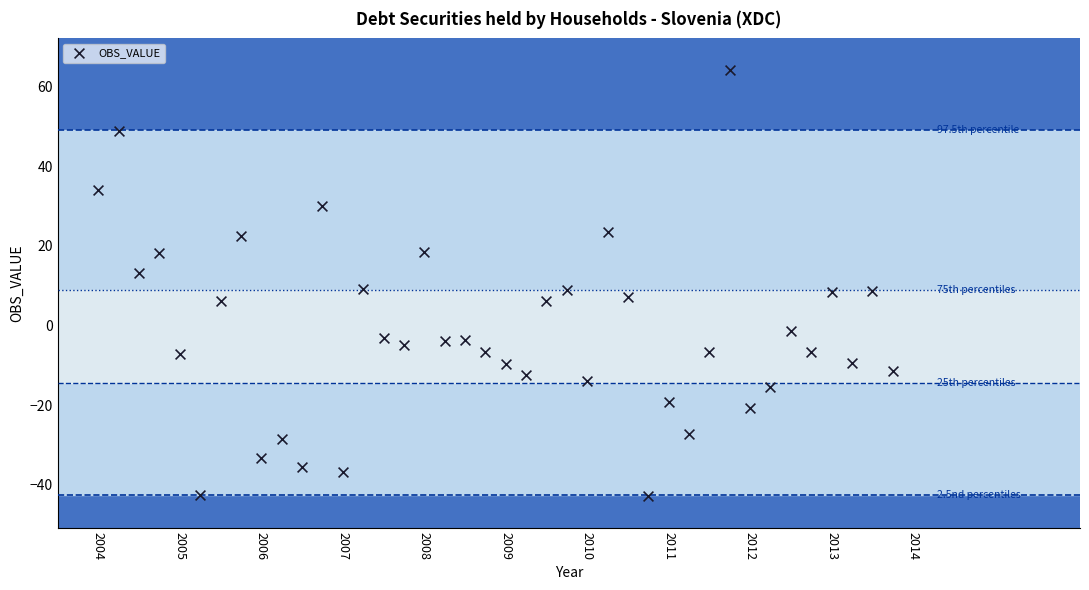

What is the range of Y values (max minus min)?

107.0